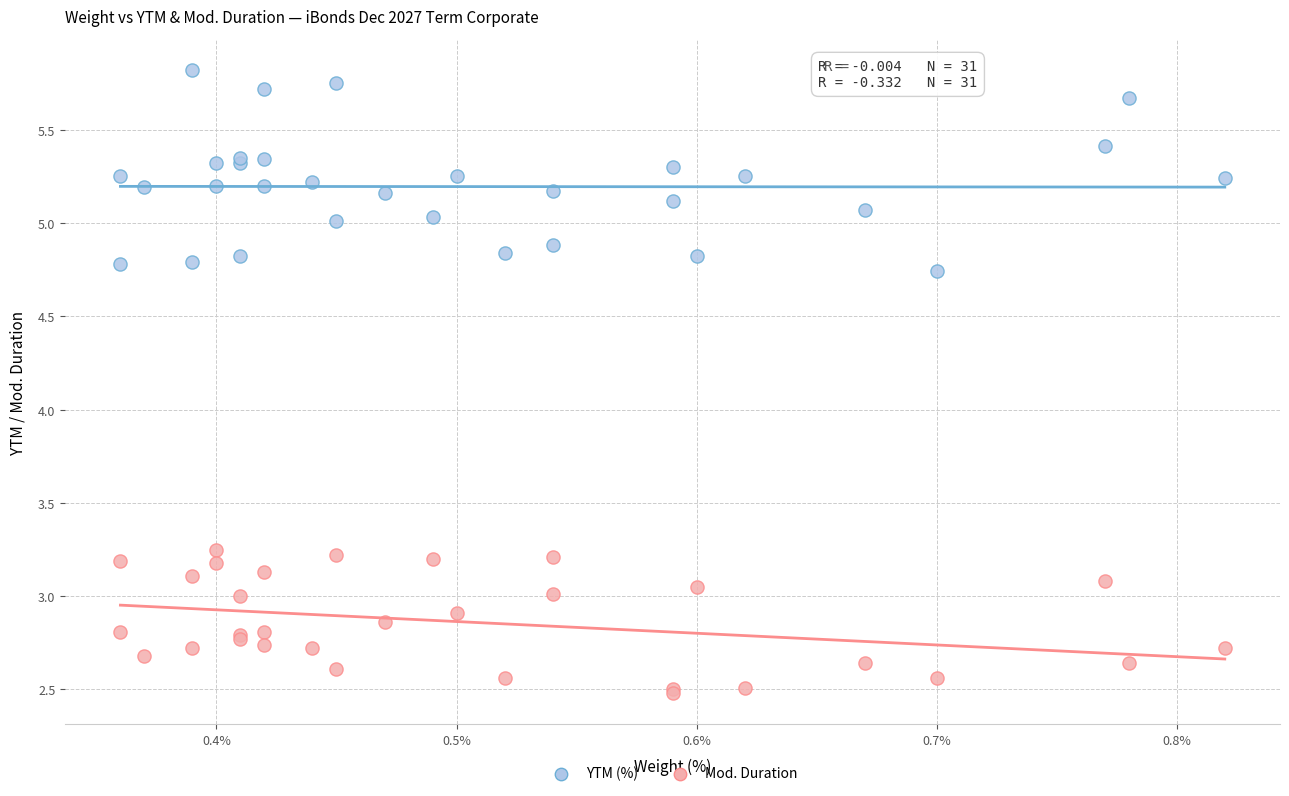

Which series reaches the maximum Y coordinate?

YTM (%)